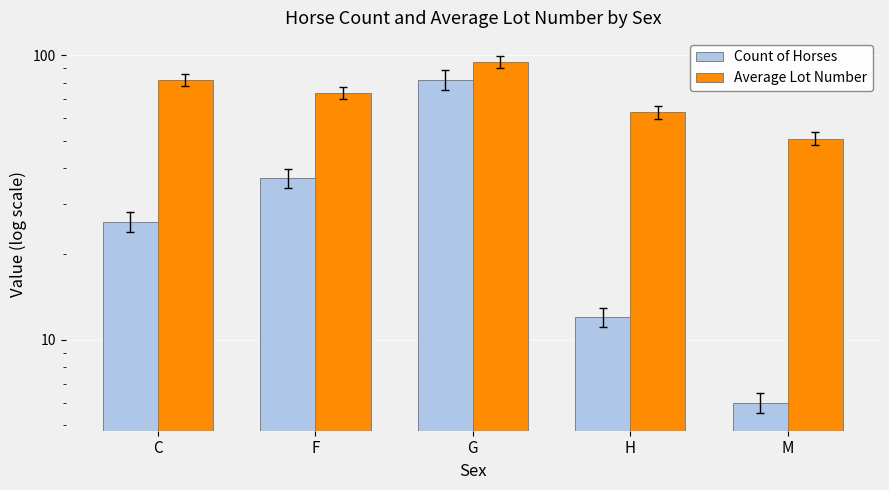

What is the label of the 3rd bar from the left?

G